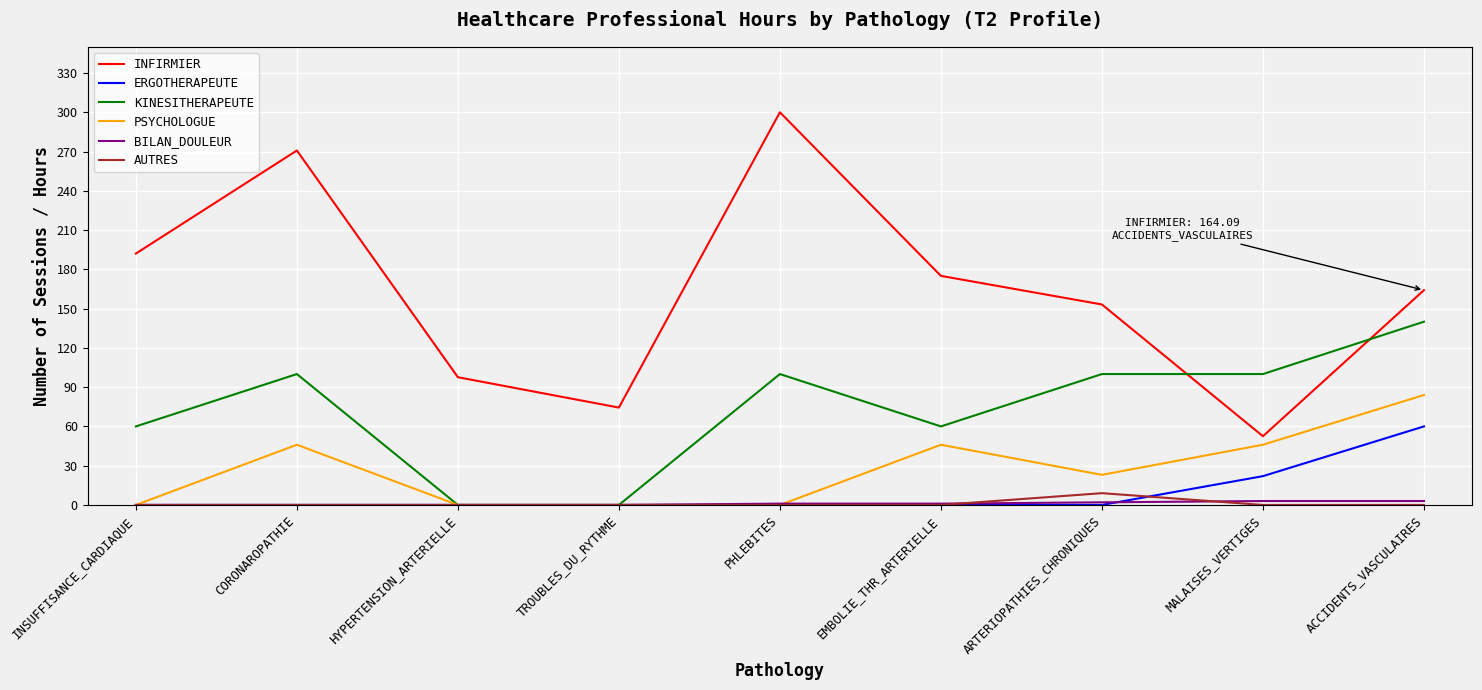

At how many categories does at least one series exceed 109?

6